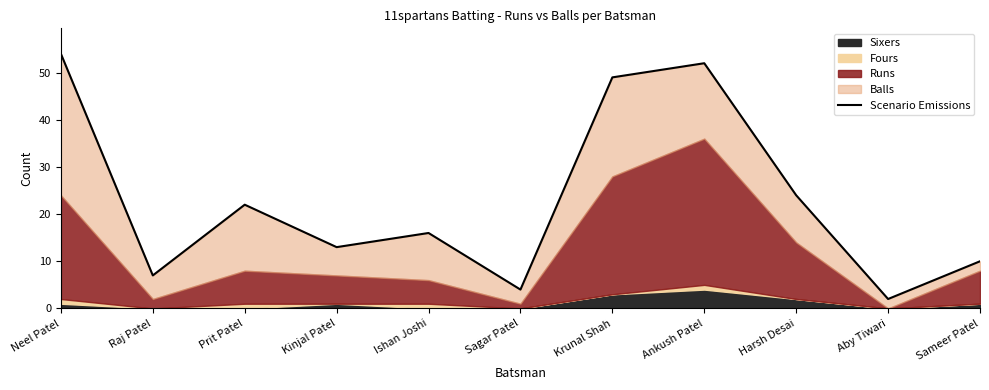

List the labels in order of value, largest first.

Neel Patel, Ankush Patel, Krunal Shah, Harsh Desai, Prit Patel, Ishan Joshi, Kinjal Patel, Sameer Patel, Raj Patel, Sagar Patel, Aby Tiwari